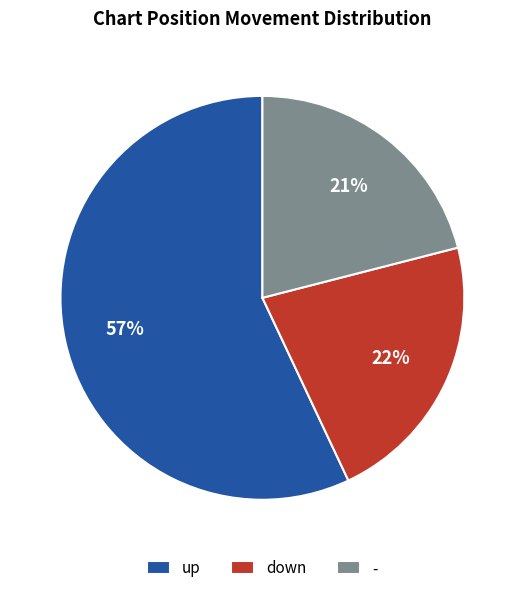

To the nearest percent, what is the difference between the largest and smallest slice percentages?

36%